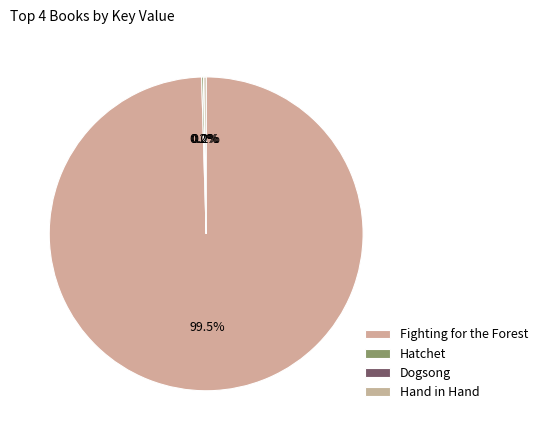

Which has a higher value, Hatchet or Hand in Hand?

Hand in Hand